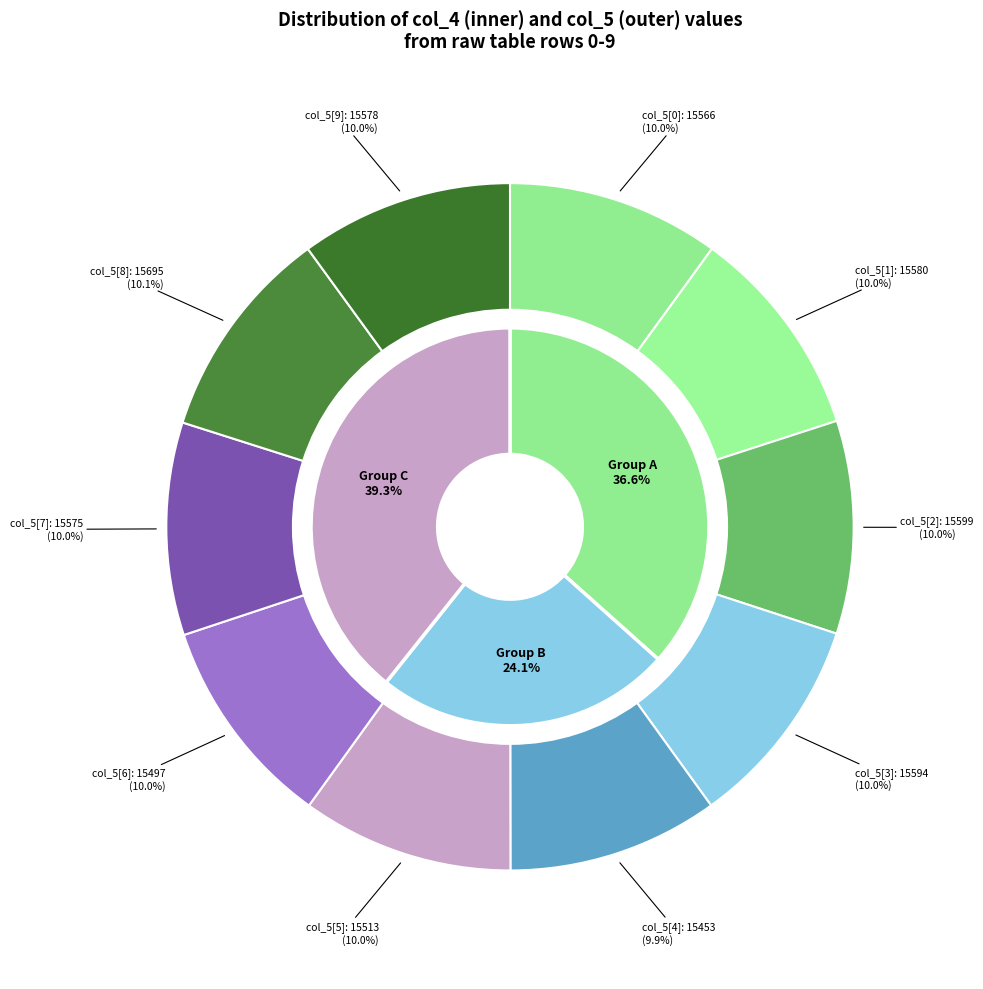

How many slices are in this pie chart?

10